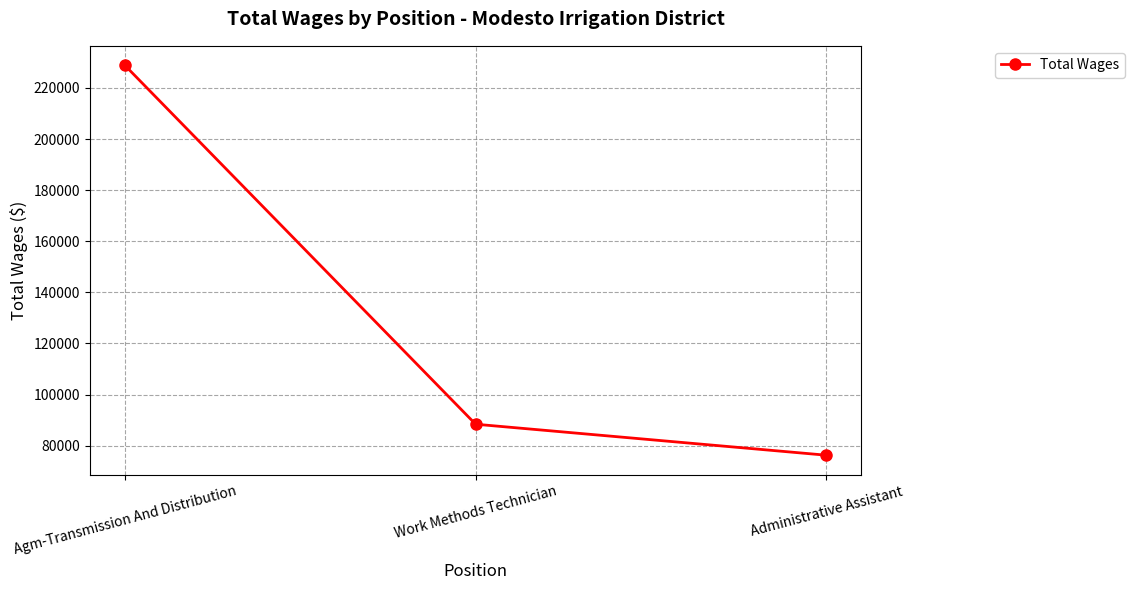

What is the label of the 3rd point from the left?

Administrative Assistant